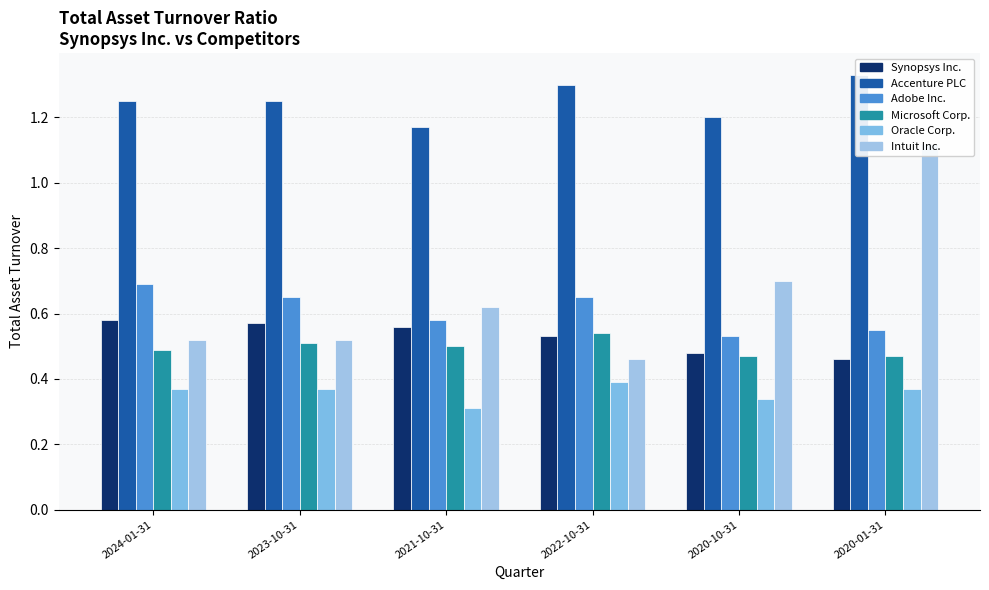

Which series has the largest total across all categories?

Accenture PLC